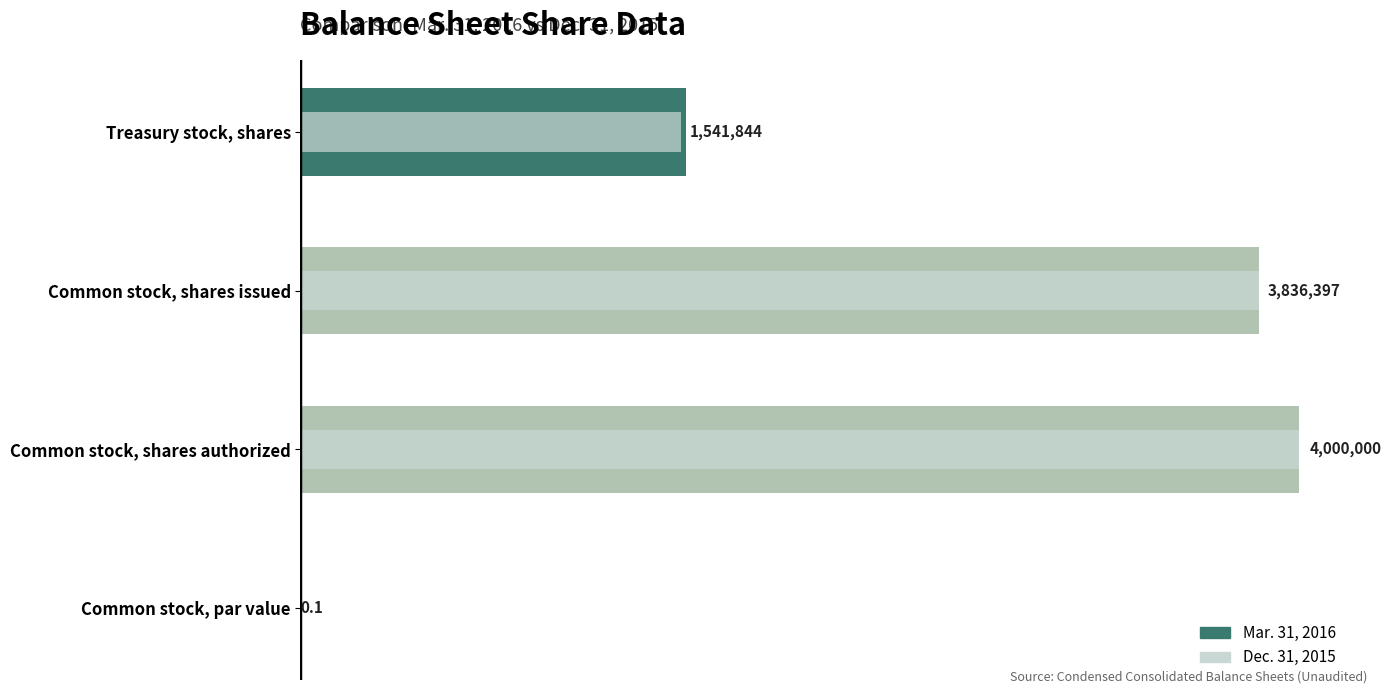

What are all the series names shown in the legend?

Mar. 31, 2016, Dec. 31, 2015